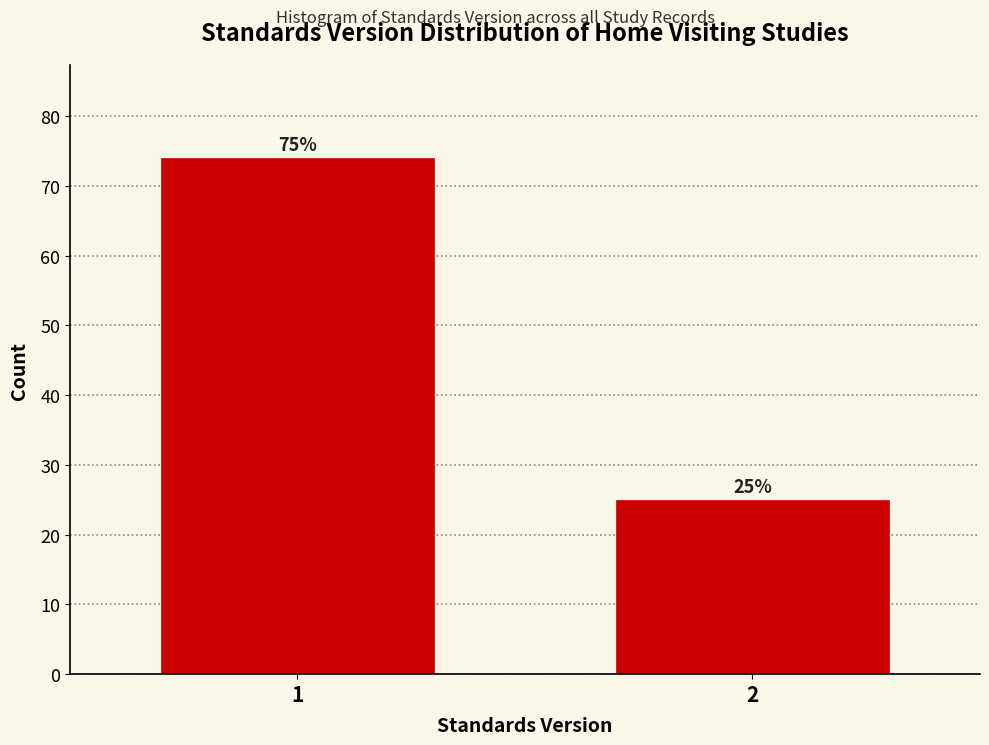

Reading left to right, extract all data points from this chart.

1=74	2=25